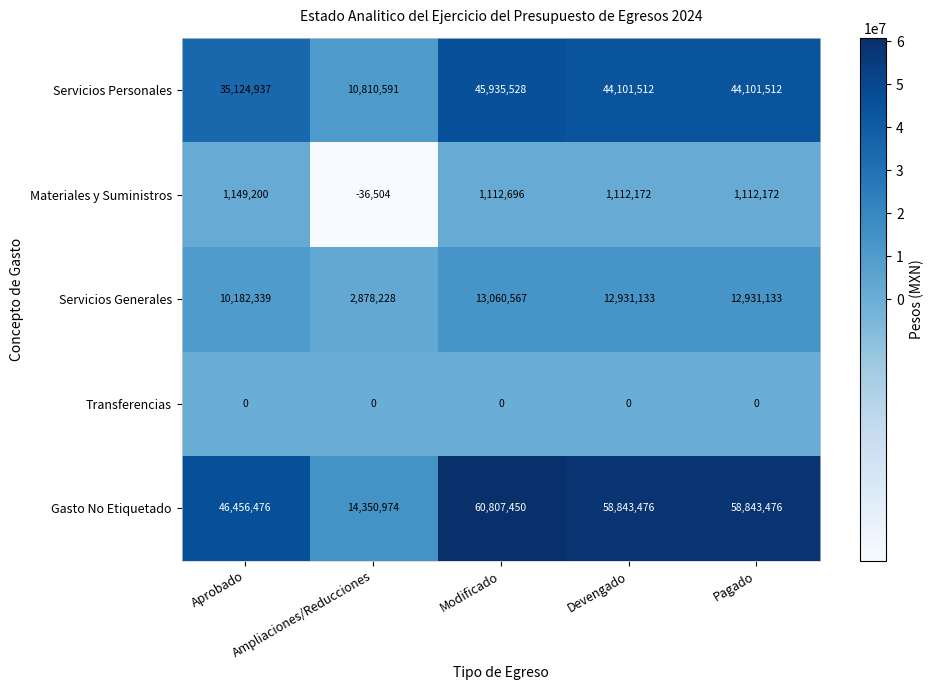

Which label corresponds to the smallest value in the chart?

Ampliaciones/Reducciones